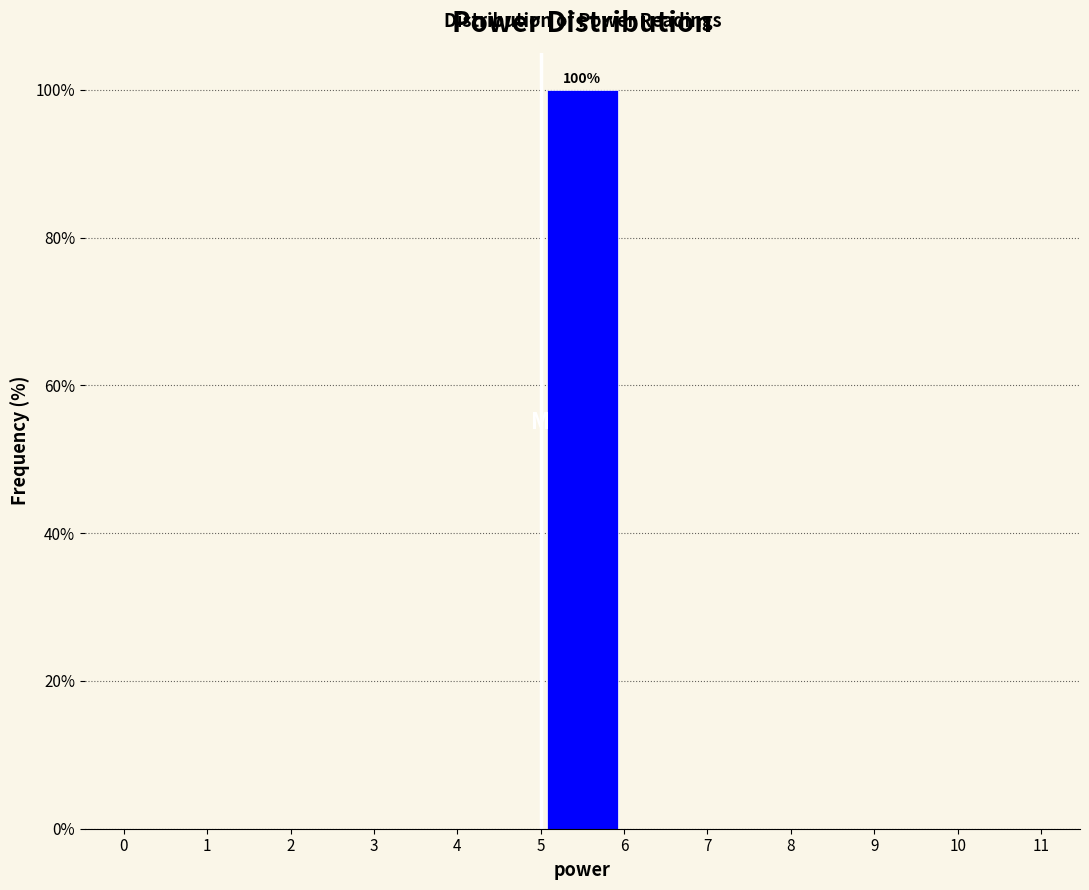

Over which range of the x-axis is the bar tallest?

5 to 6